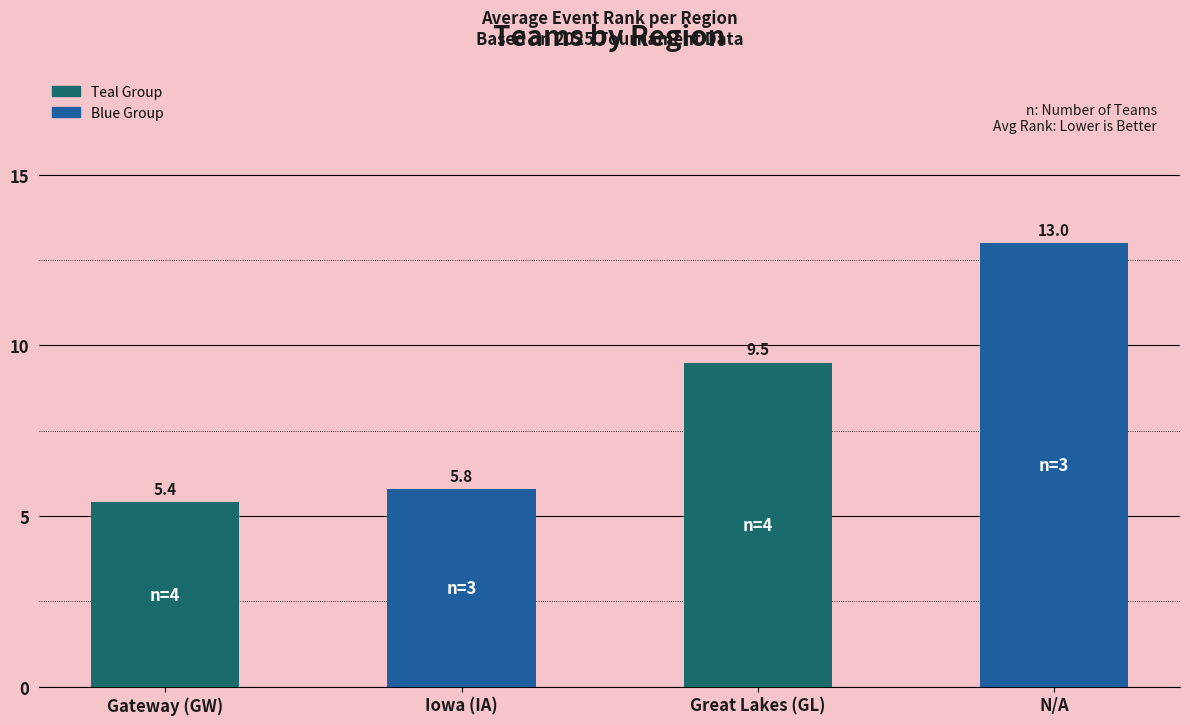

The value at Great Lakes (GL) is 9.5. True or false?

True